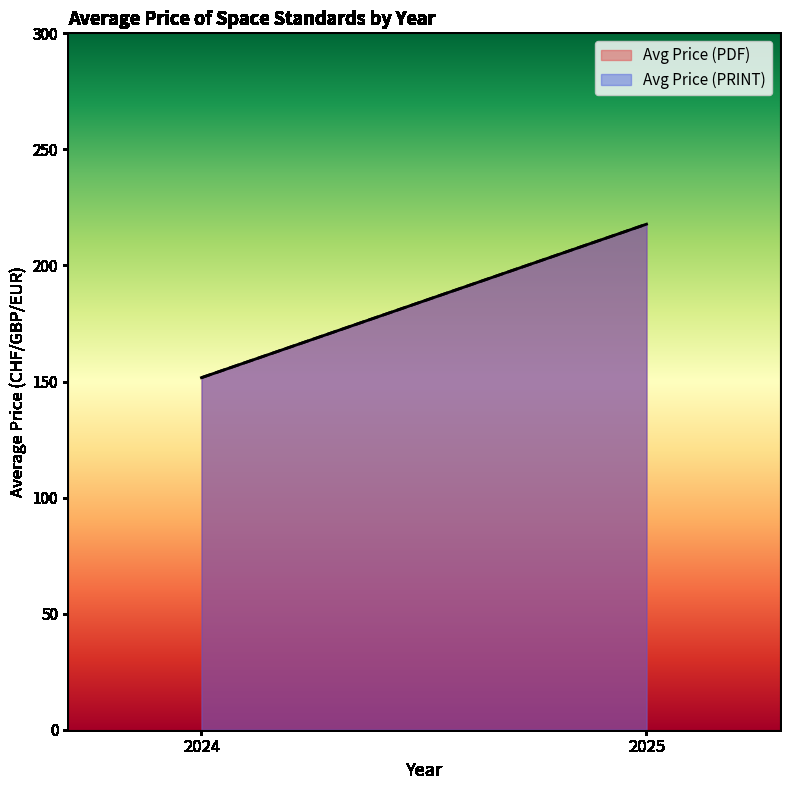

The Avg Price (PDF) series shows 318 at 220. True or false?

False